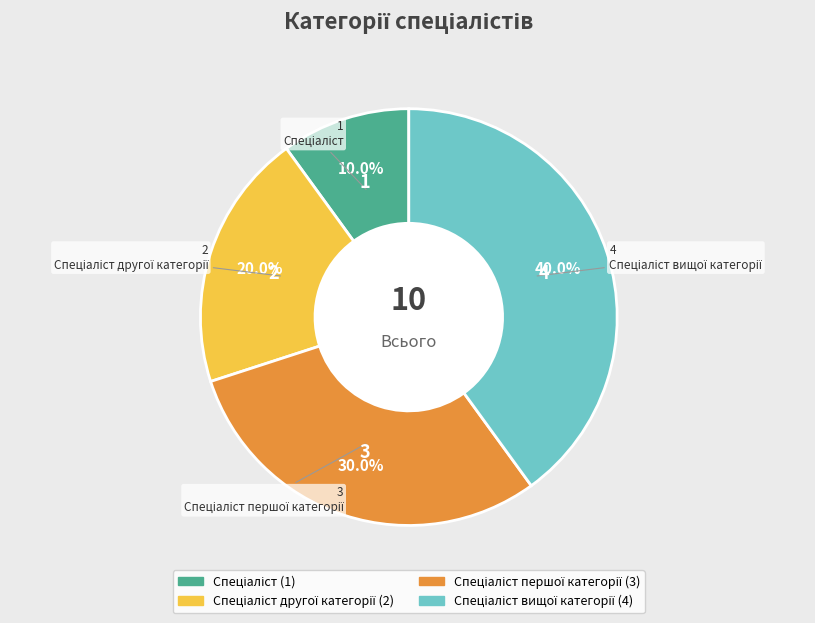

Is there any slice that represents more than half of the pie?

No